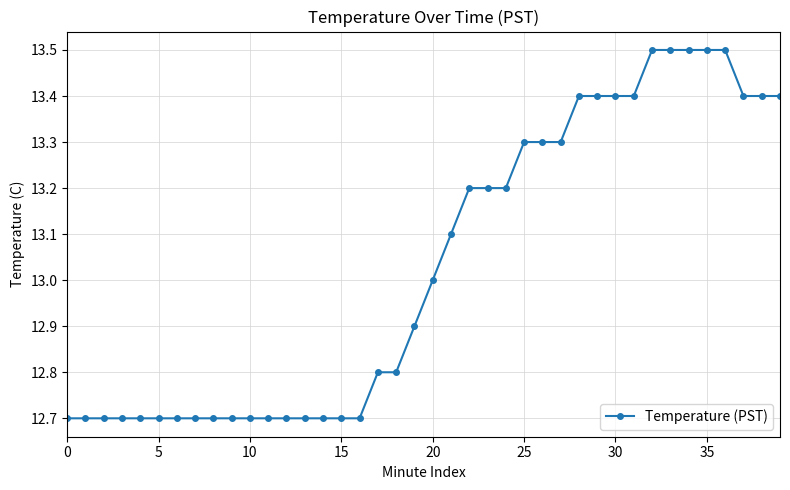

Count the values in the range 12 to 13.

21